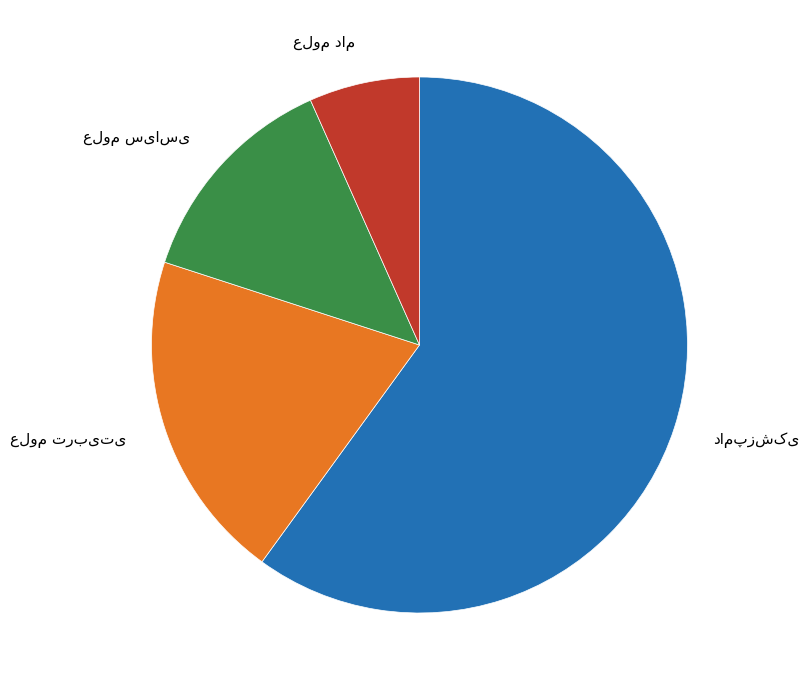

Is there any slice that represents more than half of the pie?

Yes